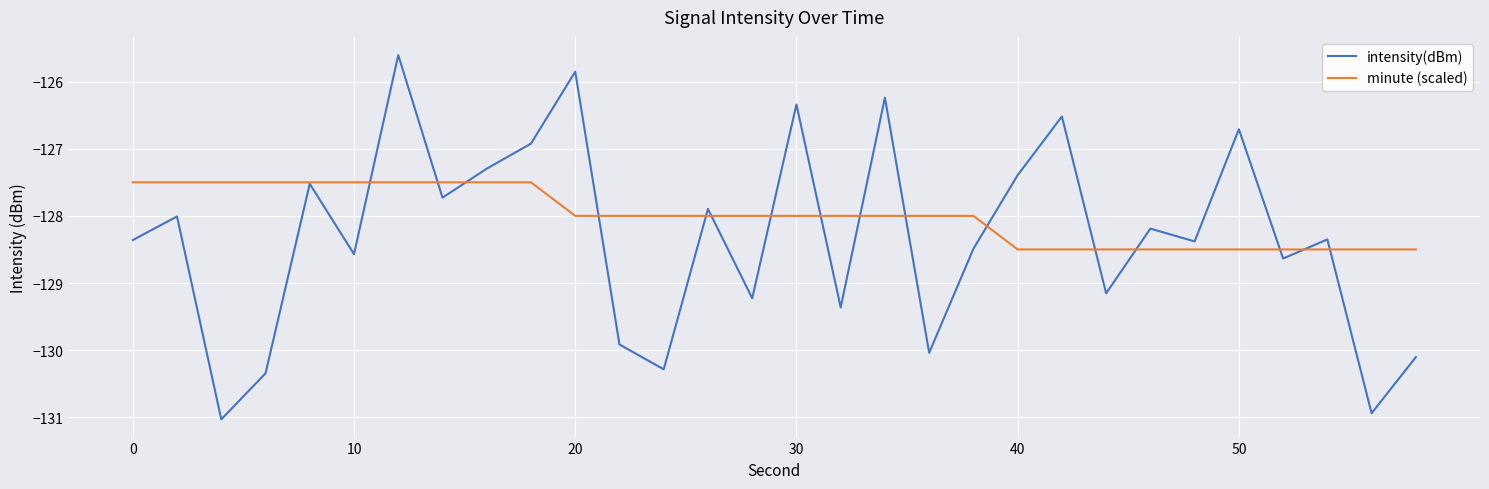

List the series in order of their overall mean, lowest first.

intensity(dBm), minute (scaled)